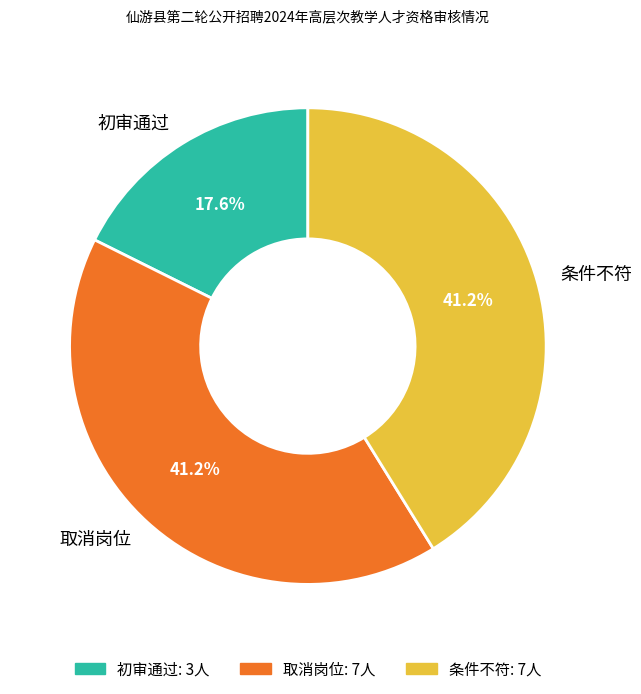

Combined, do 条件不符 and 取消岗位 account for over 50%?

Yes